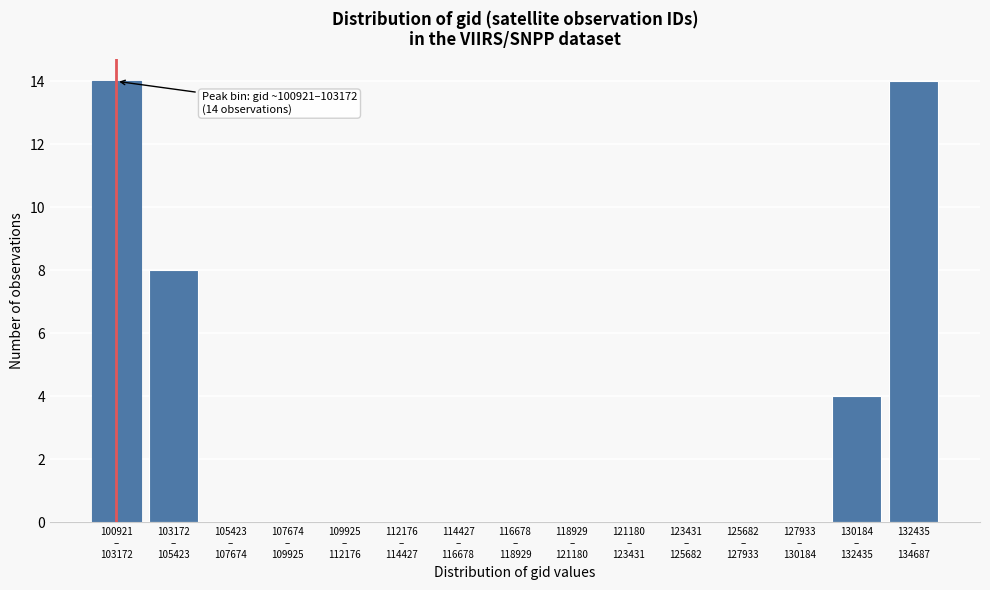

What is the sum of all values?

40